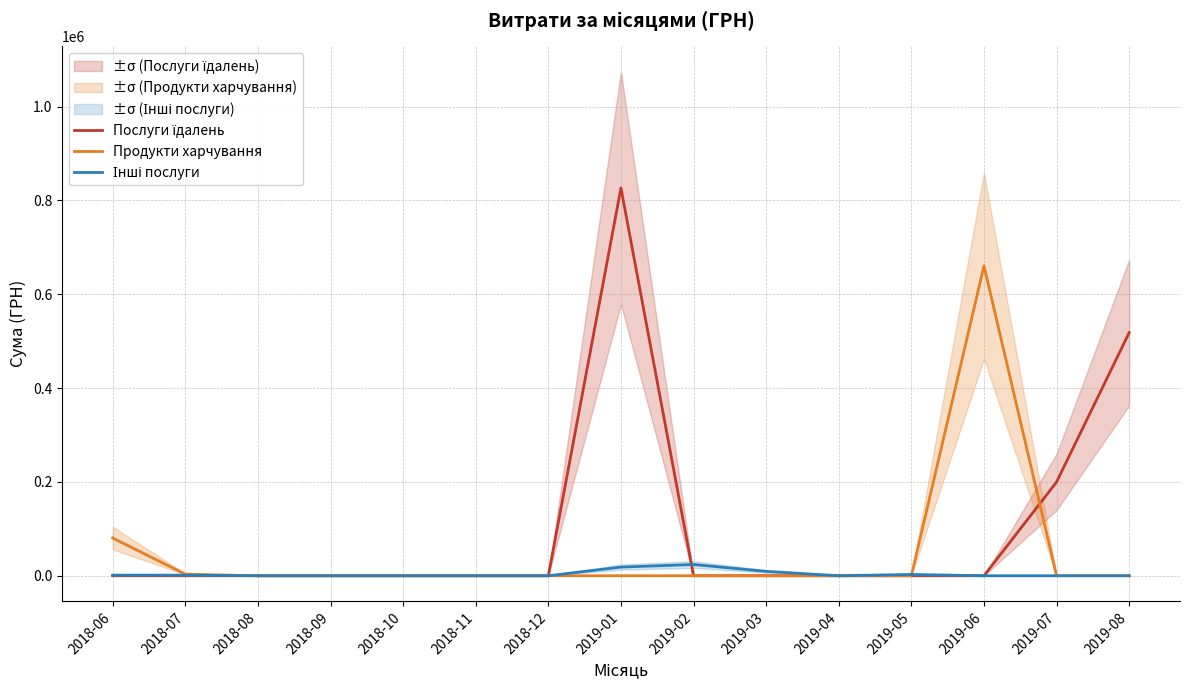

The Інші послуги series shows 374.7 at 2018-06. True or false?

False